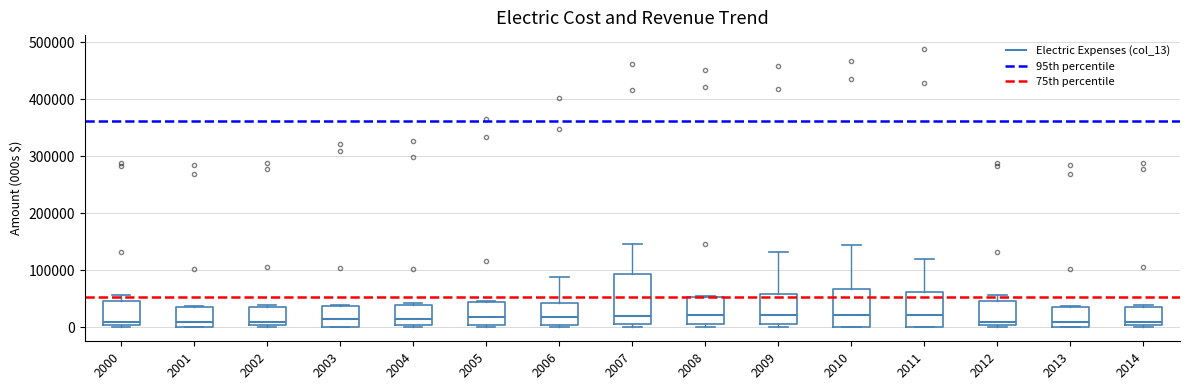

Reading left to right, read every box against the y-axis: the position of its median line, the range the box covers, and the ends of its whiskers. The values are not printed on the chart, so give them approximately, as read against the axis.

2000: median 10000, box 0 to 50000, whiskers 0 (just below the box's lower edge) to 60000
2001: median 10000, box 0 to 30000, whiskers 0 to 40000
2002: median 10000, box 0 to 40000, whiskers 0 (just below the box's lower edge) to 40000 (just above the box's upper edge)
2003: median 20000, box 0 to 40000, whiskers 0 to 40000
2004: median 10000, box 0 to 40000, whiskers 0 (just below the box's lower edge) to 40000 (just above the box's upper edge)
2005: median 20000, box 0 to 50000, whiskers 0 (just below the box's lower edge) to 50000
2006: median 20000, box 0 to 40000, whiskers 0 (just below the box's lower edge) to 90000
2007: median 20000, box 10000 to 90000, whiskers 0 to 150000
2008: median 20000, box 10000 to 50000, whiskers 0 to 60000
2009: median 20000, box 10000 to 60000, whiskers 0 to 130000
2010: median 20000, box 0 to 70000, whiskers 0 to 140000
2011: median 20000, box 0 to 60000, whiskers 0 to 120000
2012: median 10000, box 0 to 50000, whiskers 0 (just below the box's lower edge) to 60000
2013: median 10000, box 0 to 30000, whiskers 0 to 40000
2014: median 10000, box 0 to 40000, whiskers 0 (just below the box's lower edge) to 40000 (just above the box's upper edge)